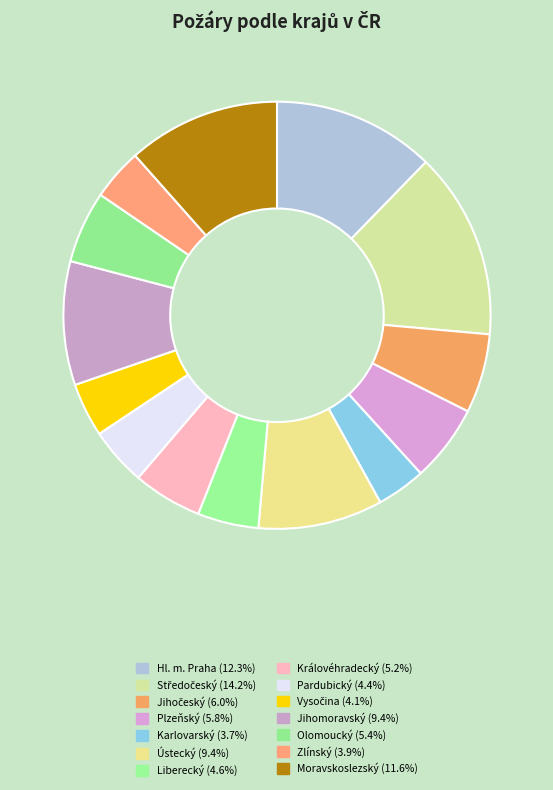

What is the change in value from Středočeský to Liberecký?

-863